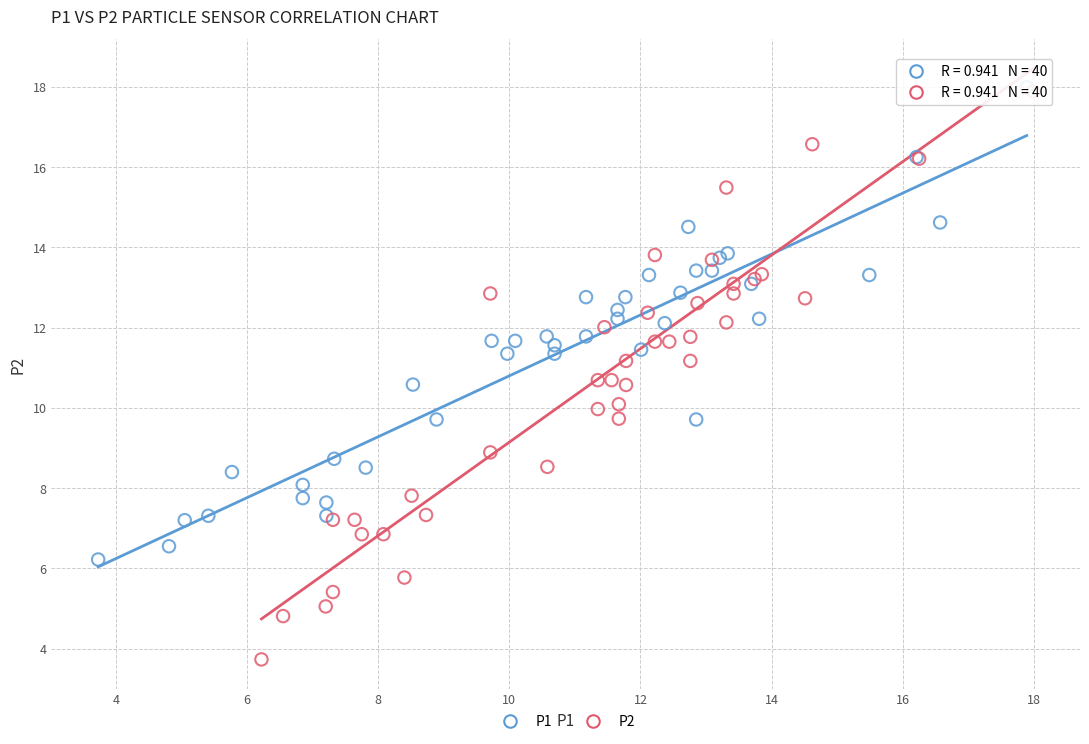

Which series has the largest Y range (max minus min)?

P2